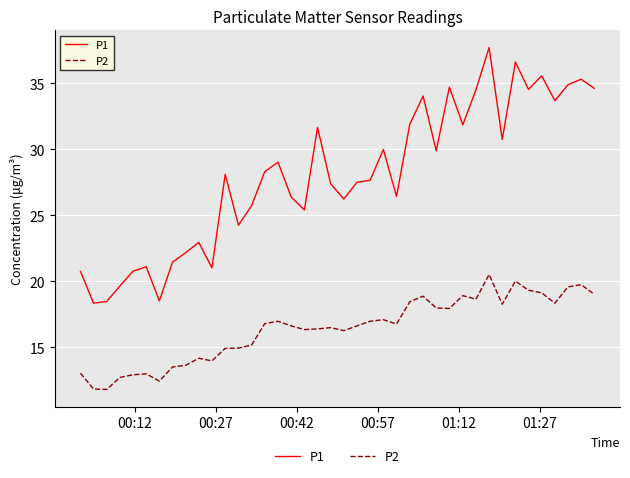

Which series has the largest total across all categories?

P1